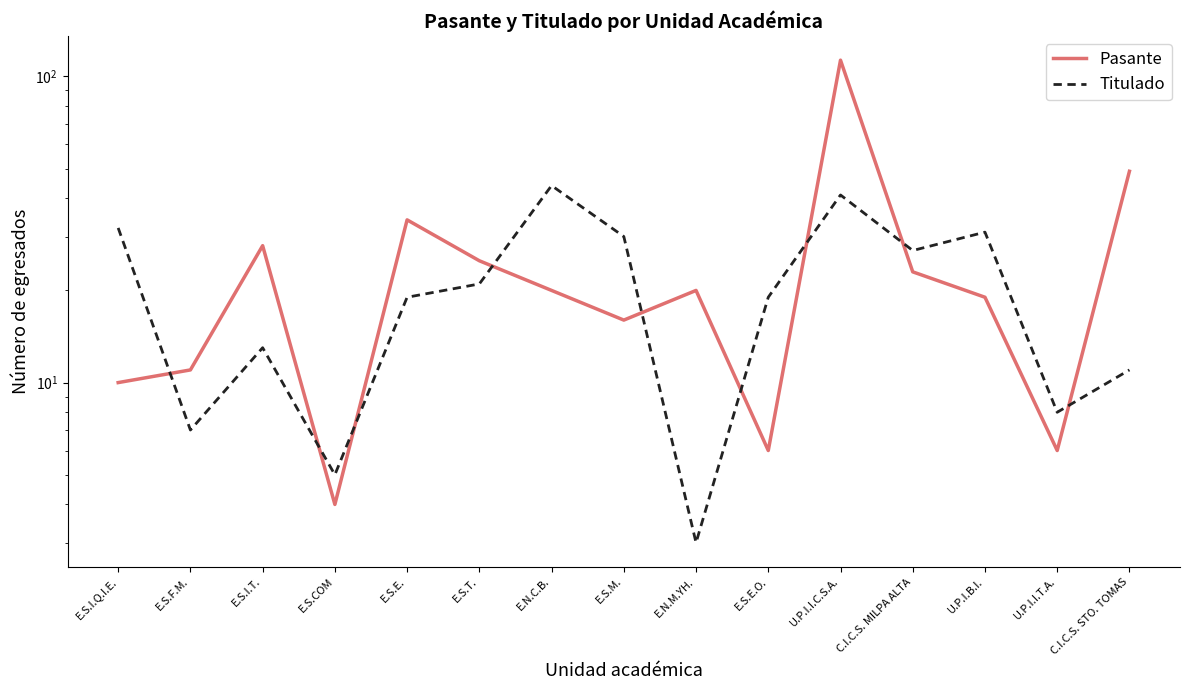

Is the value of Titulado at E.S.E.O. greater than the value of Pasante at E.S.M.?

Yes